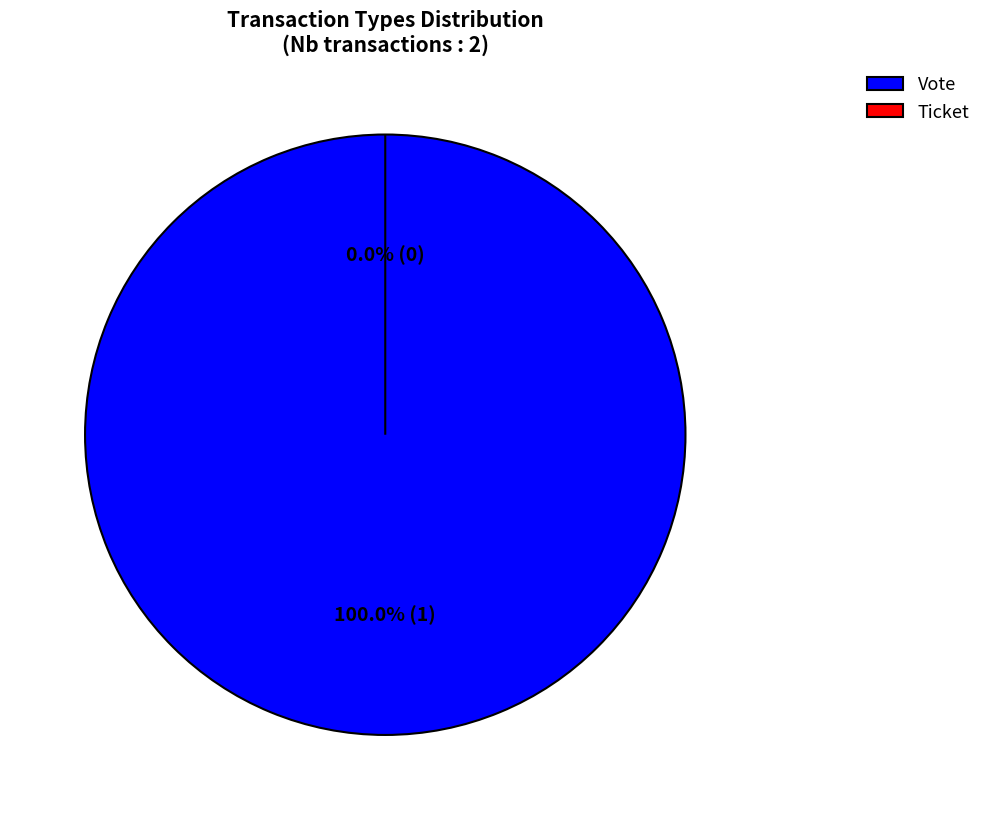

To the nearest percent, what is the combined percentage of Vote (io_index=1) and Ticket (io_index=0)?

100%